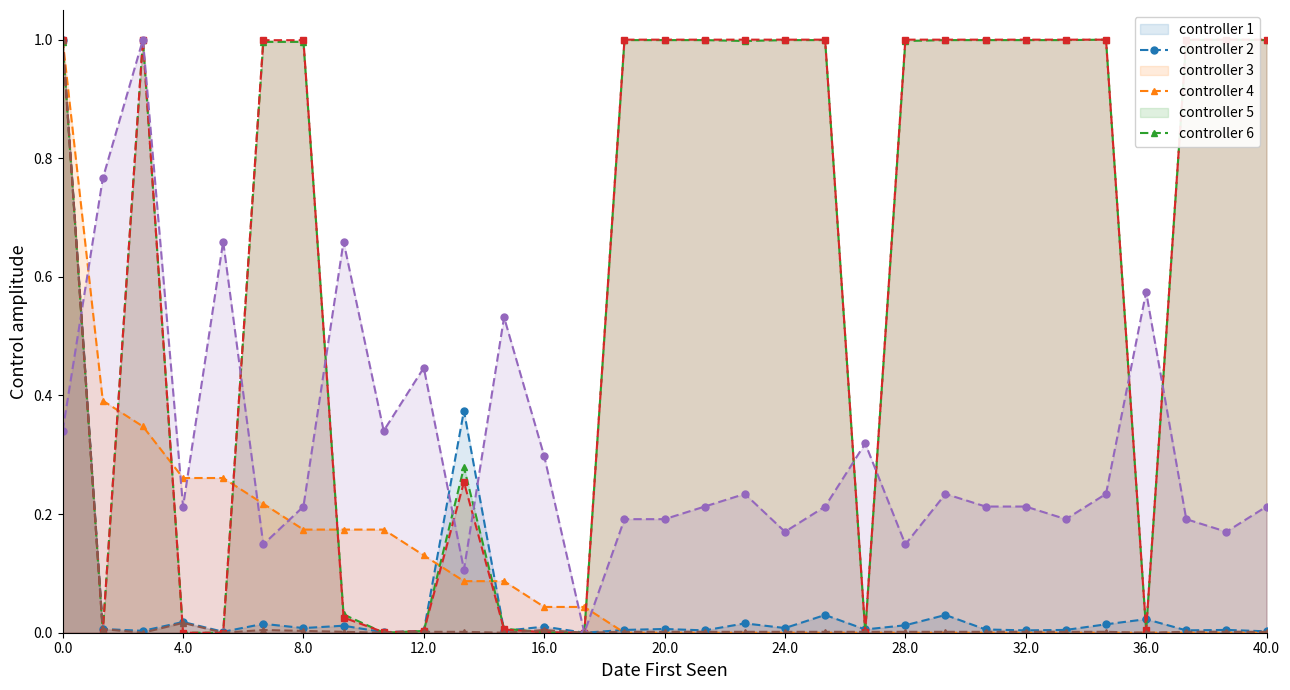

What is the label of the 27th point from the left?

26